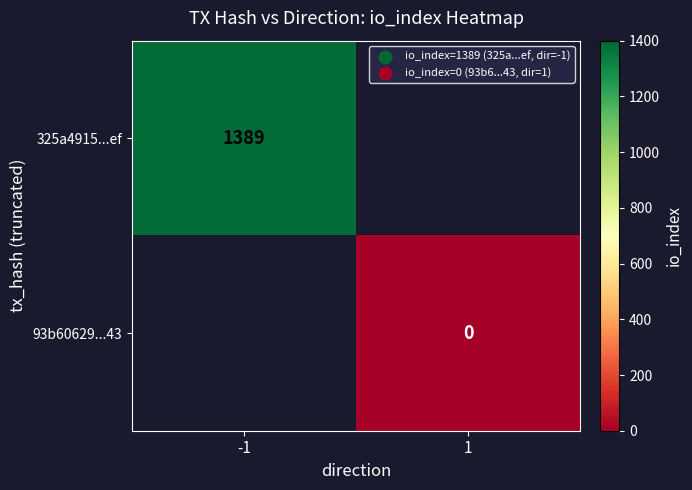

Is the value of 325a4915...ef at -1 greater than the value of 93b60629...43 at 1?

Yes